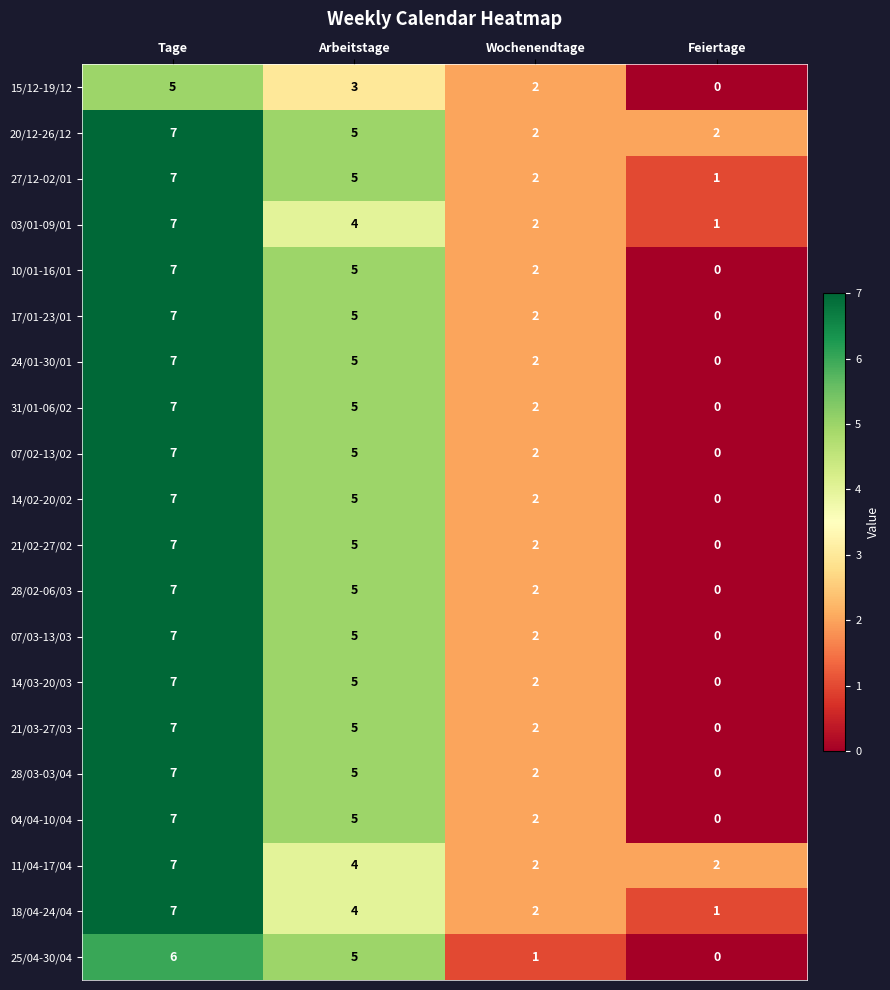

What is the difference between the maximum and minimum values in the 07/03-13/03 series?

7